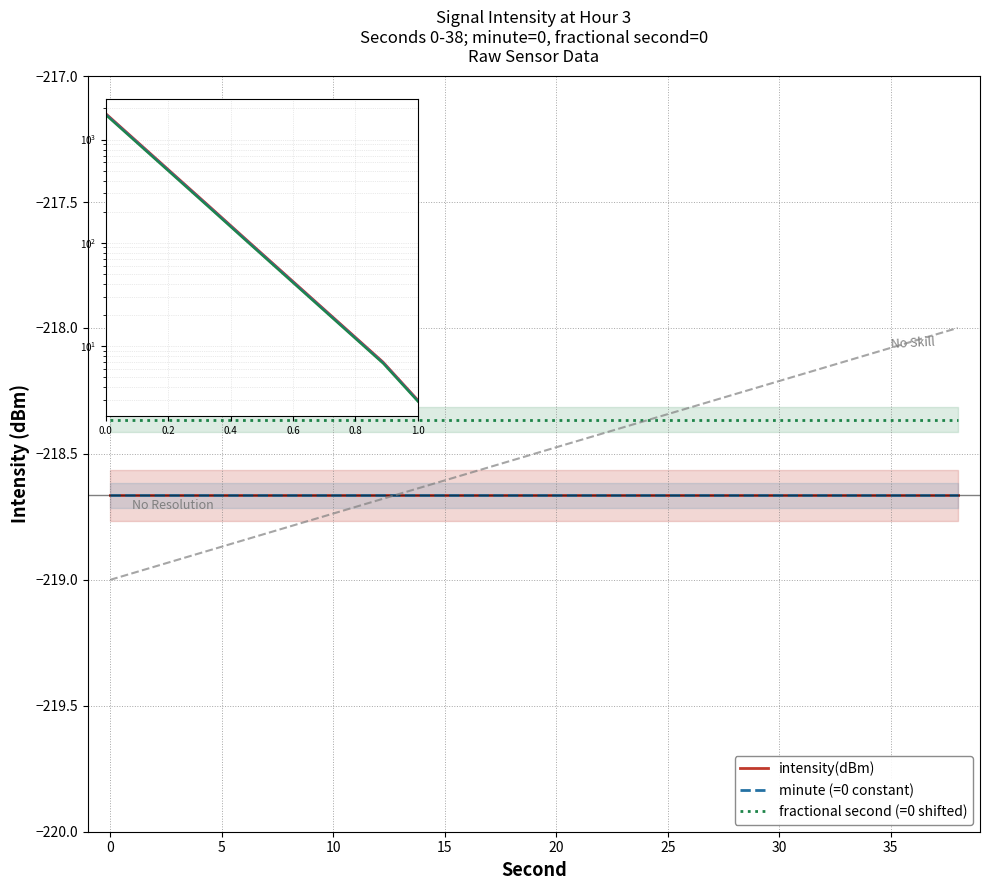

What is the smallest value displayed?

-218.7